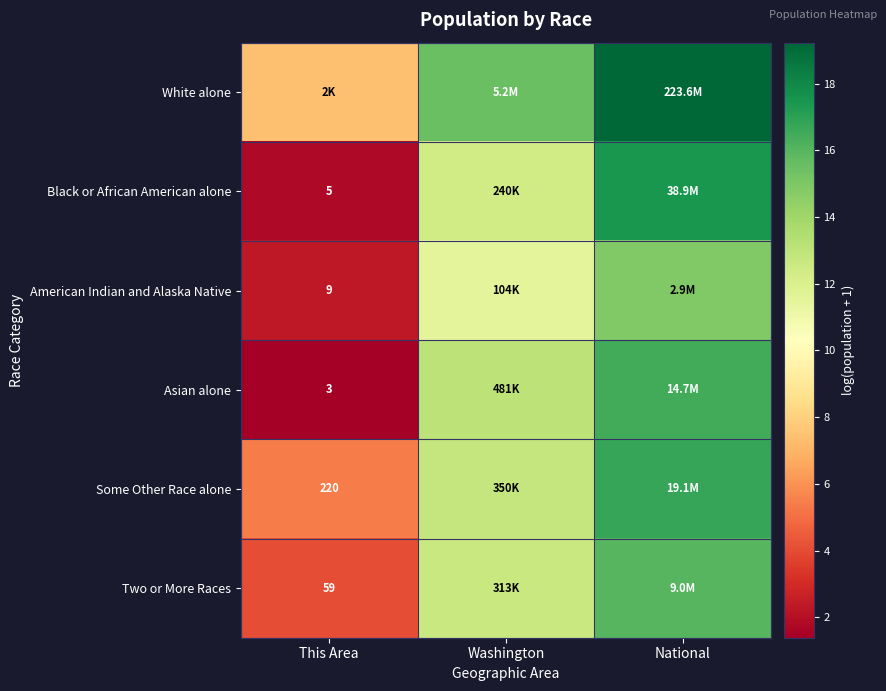

How many values in the American Indian and Alaska Native series are below 11?

1